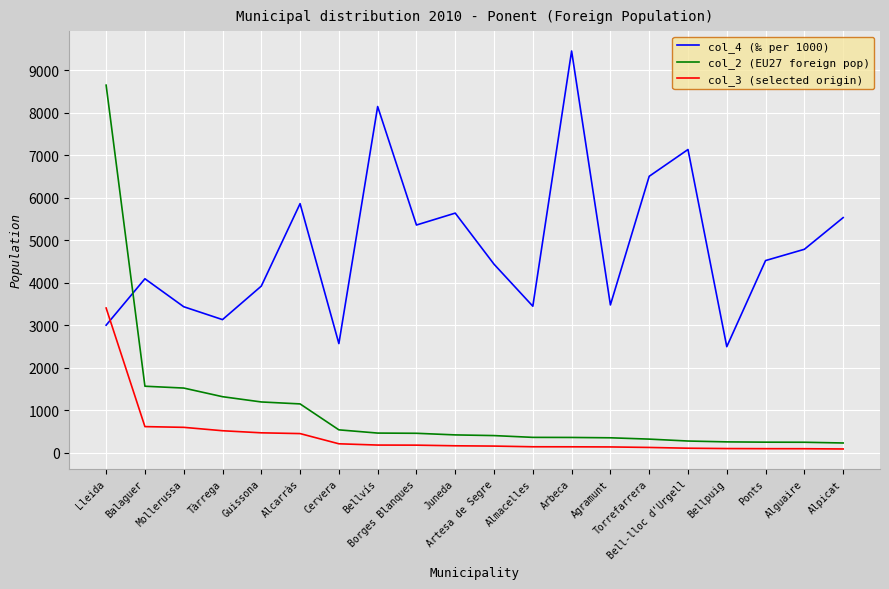

How many lines are shown in the chart?

3